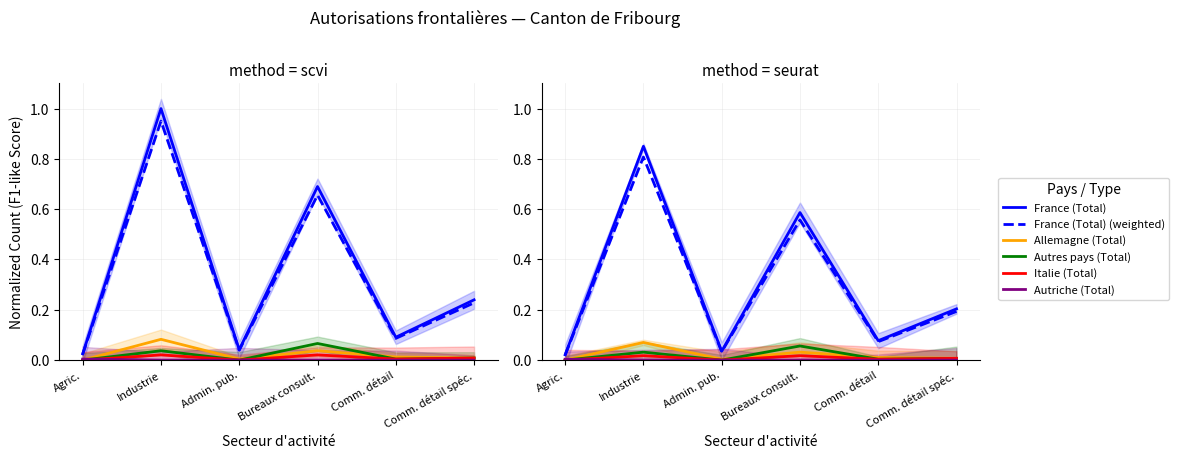

The Italie (Total) series shows 0.0 at Industrie. True or false?

False